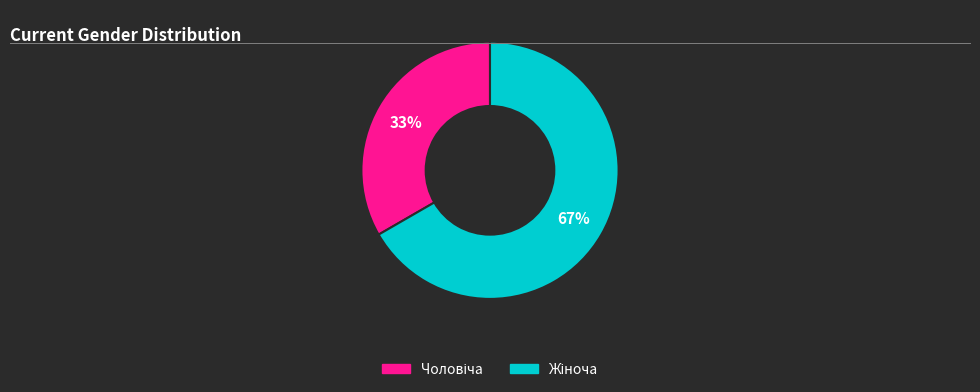

Is there any slice that represents more than half of the pie?

Yes